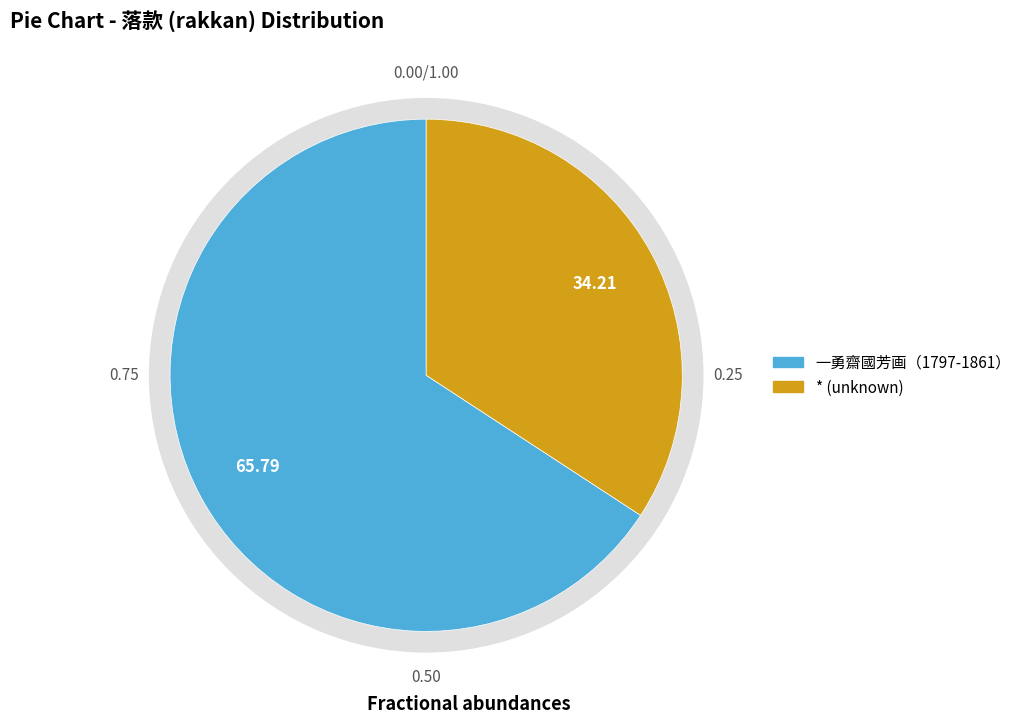

Is it true that * is 34% of the pie?

True